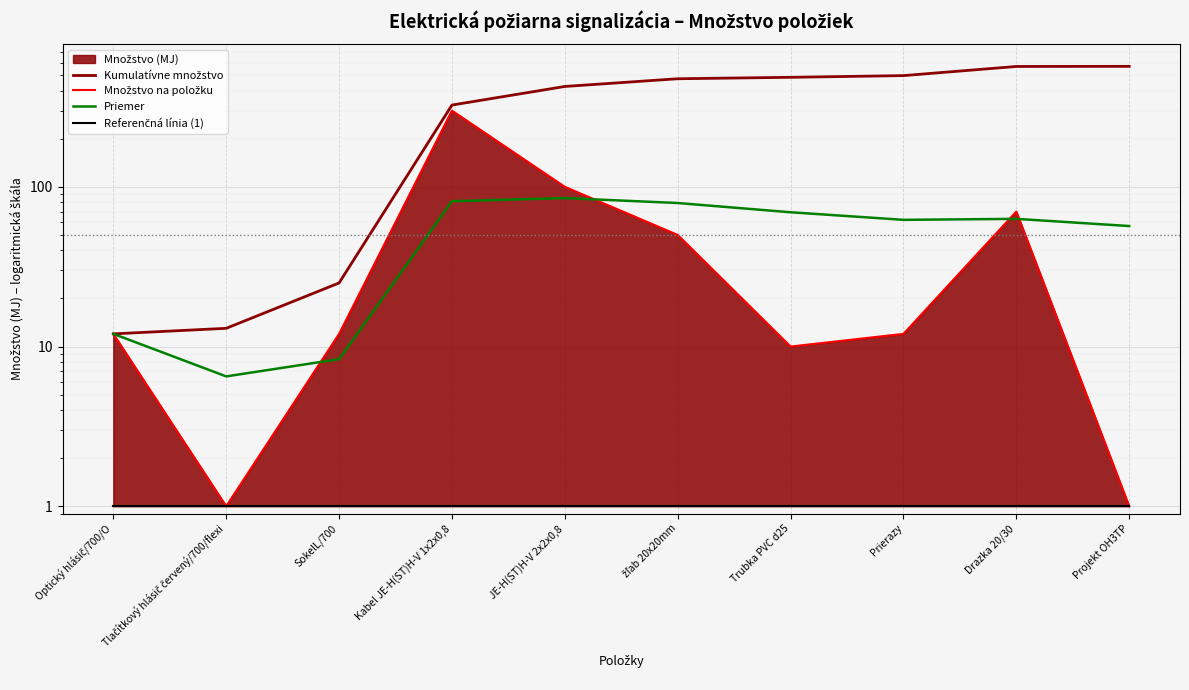

True or false: Množstvo na položku has a value of 300.0 at Kabel JE-H(ST)H-V 1x2x0,8.

True